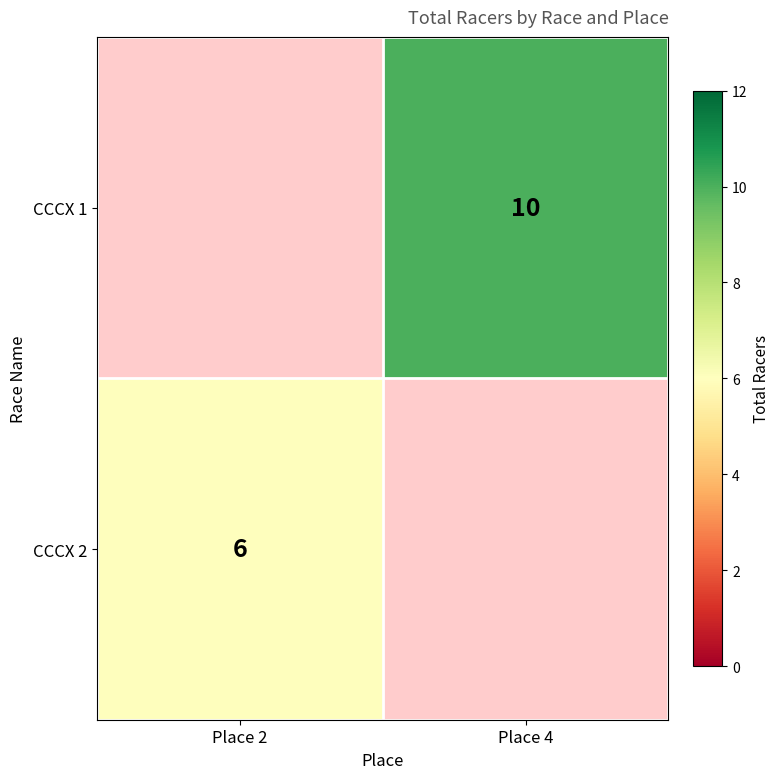

Is the value of CCCX 2 at Place 2 greater than the value of CCCX 1 at Place 4?

No